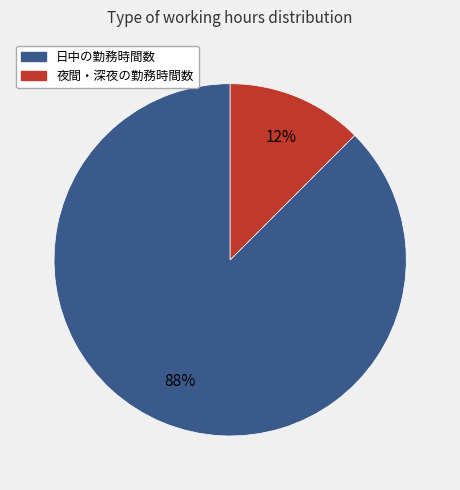

Is there a majority slice in this chart?

Yes